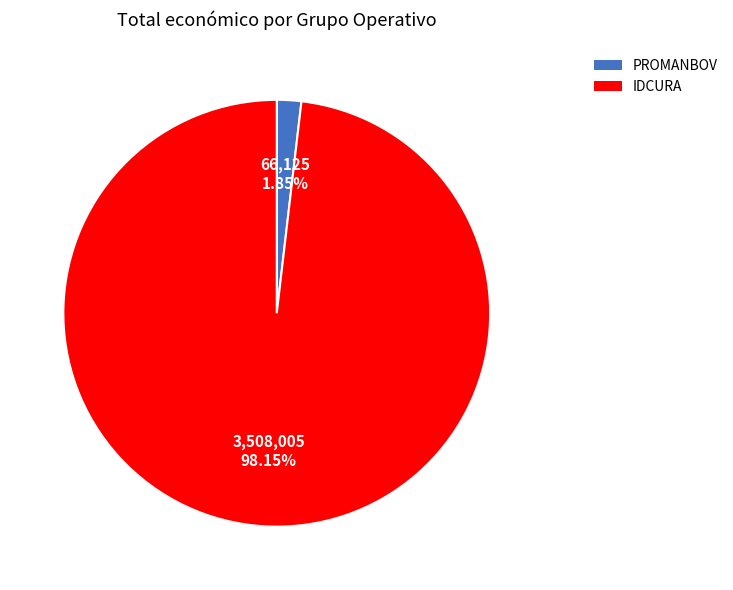

Is there a majority slice in this chart?

Yes